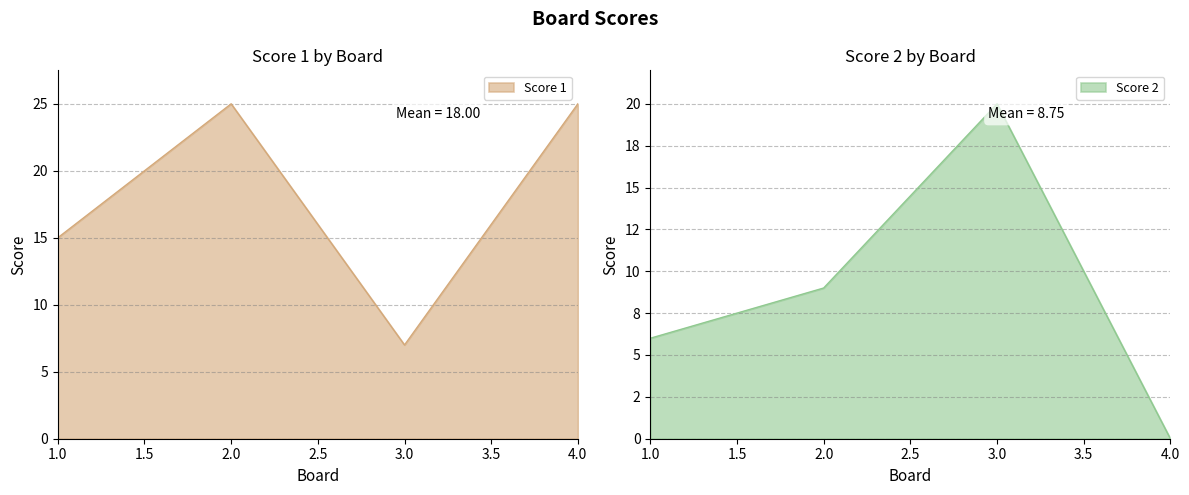

Rank the series by their maximum value, from highest to lowest.

Score 1, Score 2